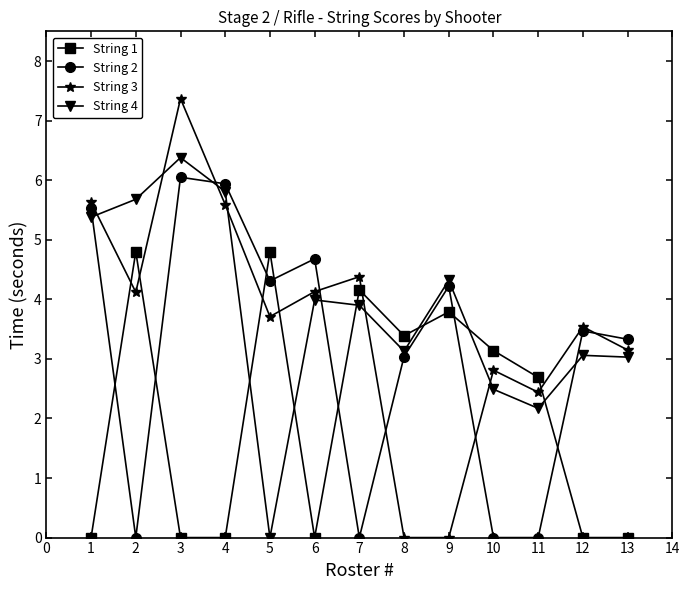

The String 4 series shows 3.1 at 12. True or false?

True